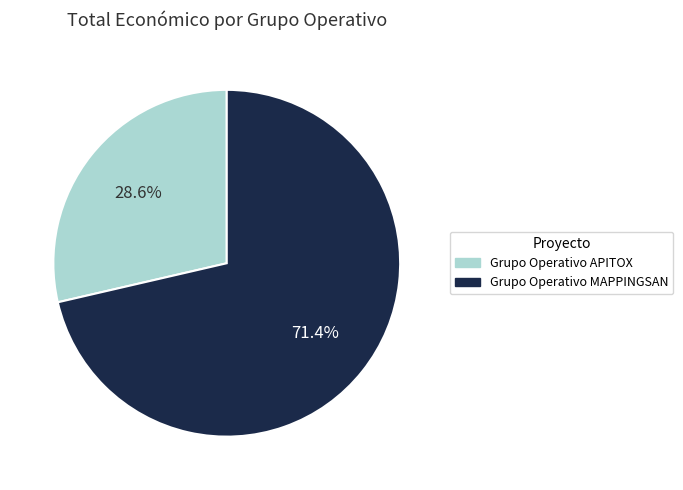

How many slices are in this pie chart?

2